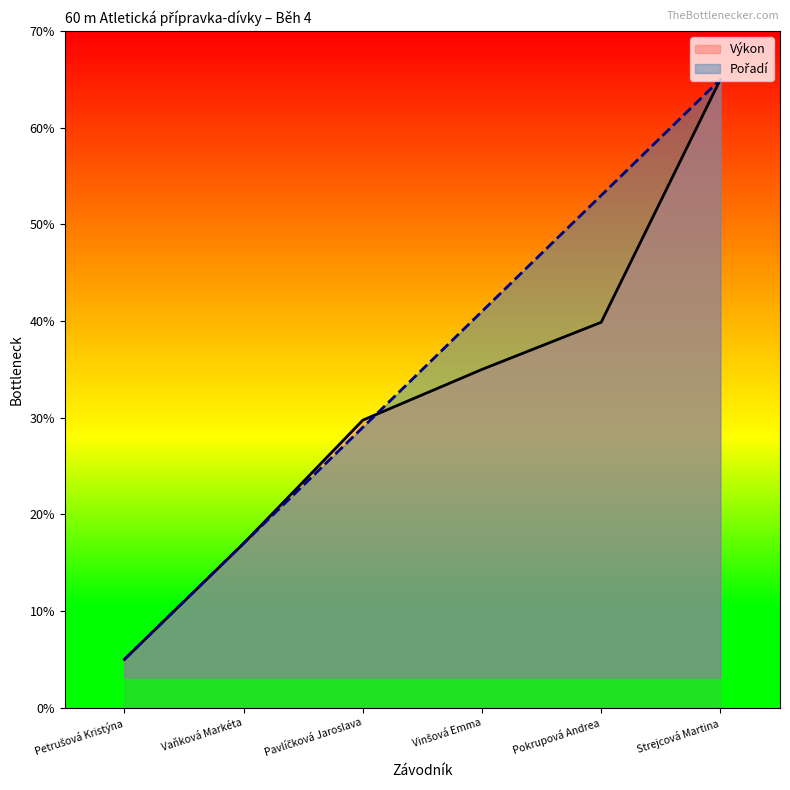

True or false: Pořadí has more than 1 points higher than both neighbors.

False